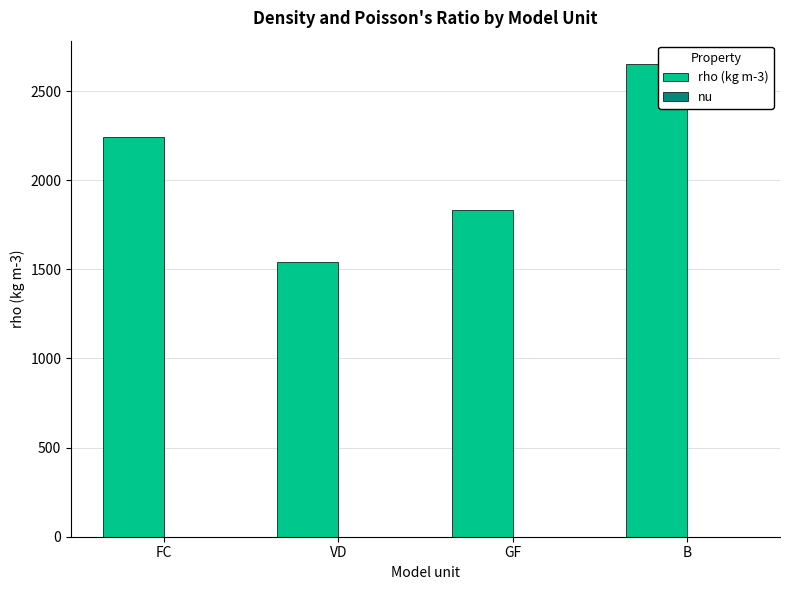

Which series has the largest total across all categories?

rho (kg m-3)